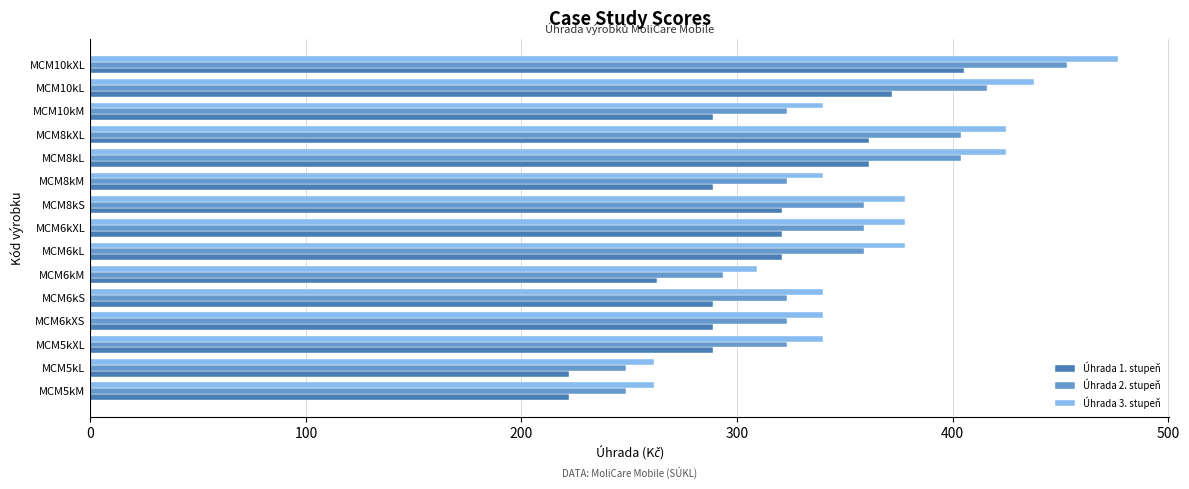

Which series has the largest range (max minus min)?

Úhrada 3. stupeň